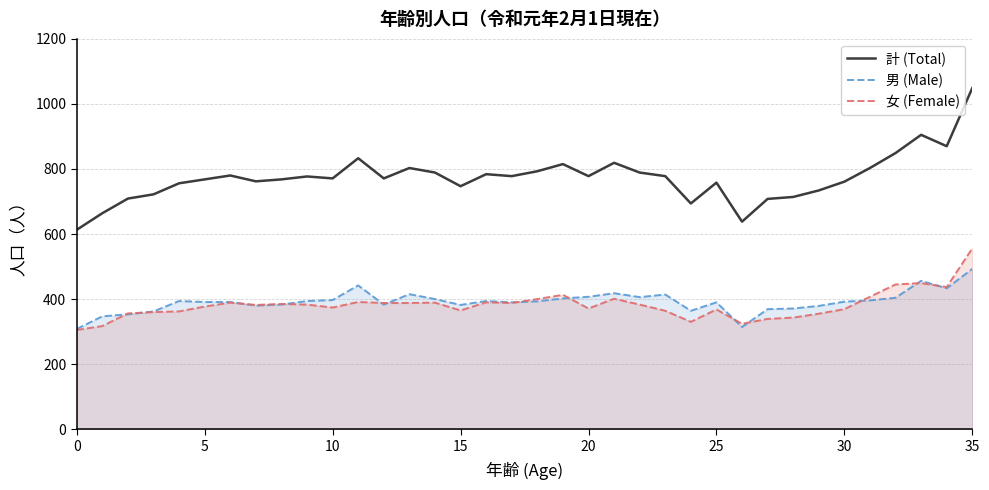

Which series has the largest total across all categories?

計 (Total)